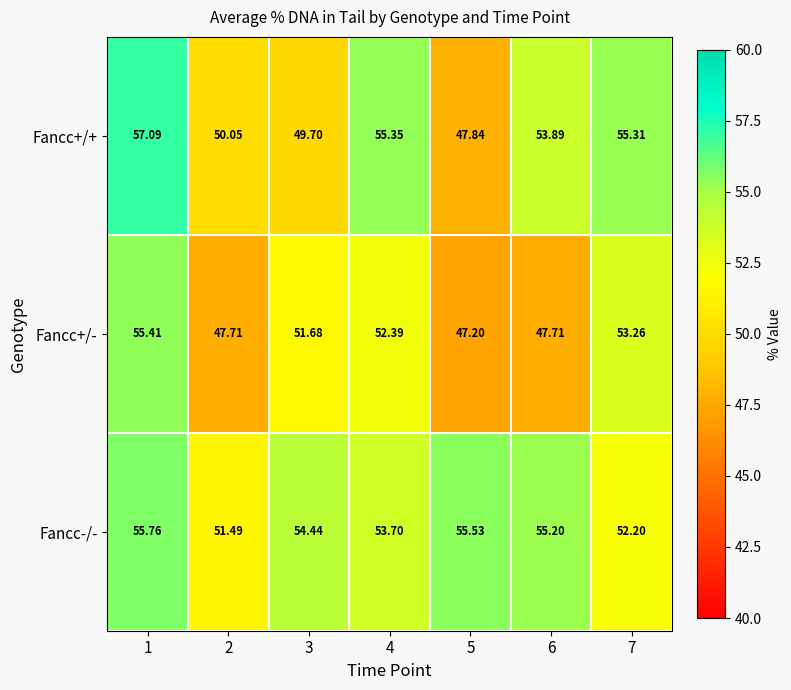

Which series has the widest spread of values?

Fancc+/+